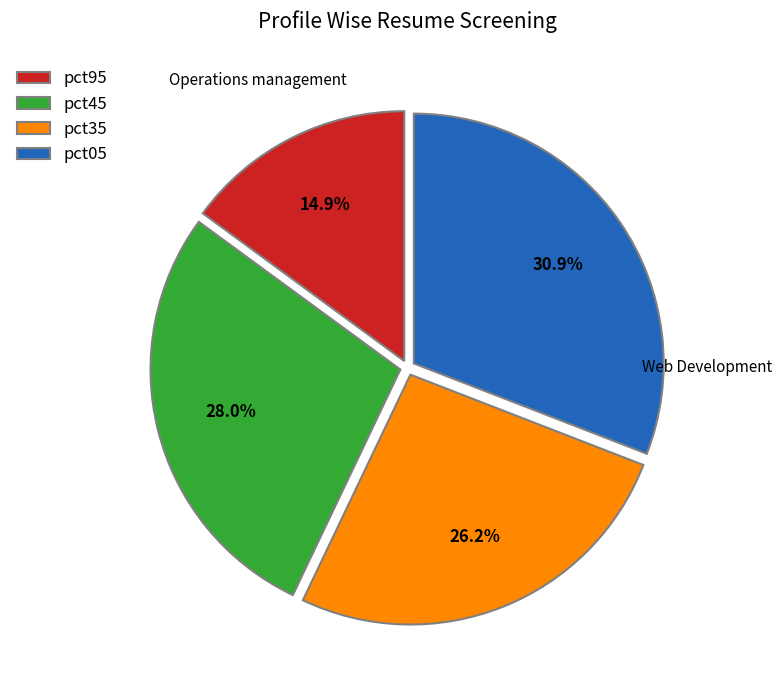

What is the total percentage of pct35 and pct95?

41.1%